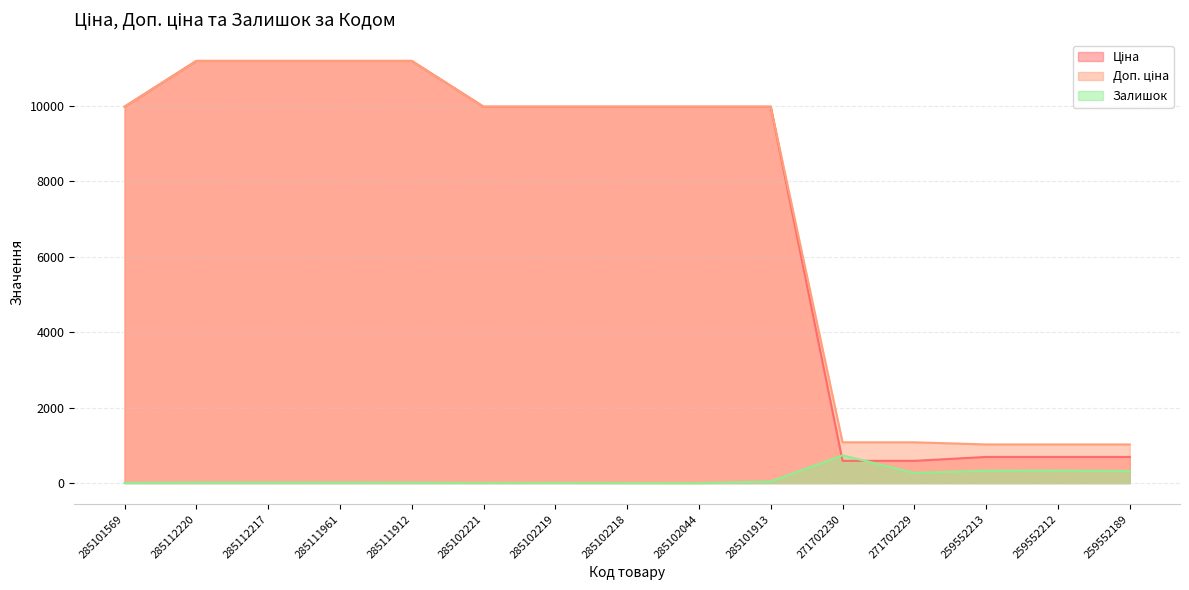

At which category is the sum across all series the highest?

285112220